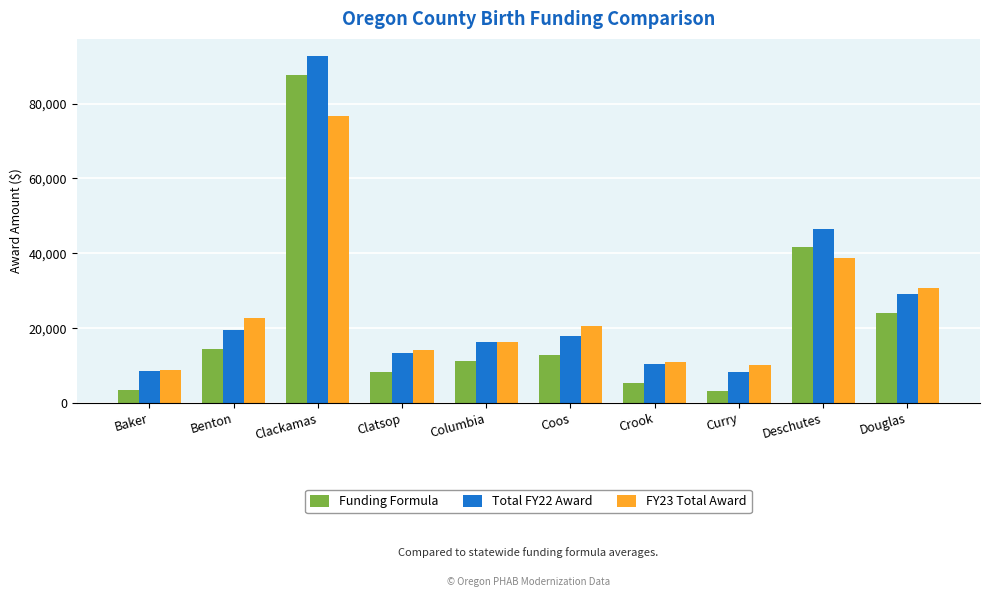

Rank the series by their maximum value, from lowest to highest.

FY23 Total Award, Funding Formula, Total FY22 Award